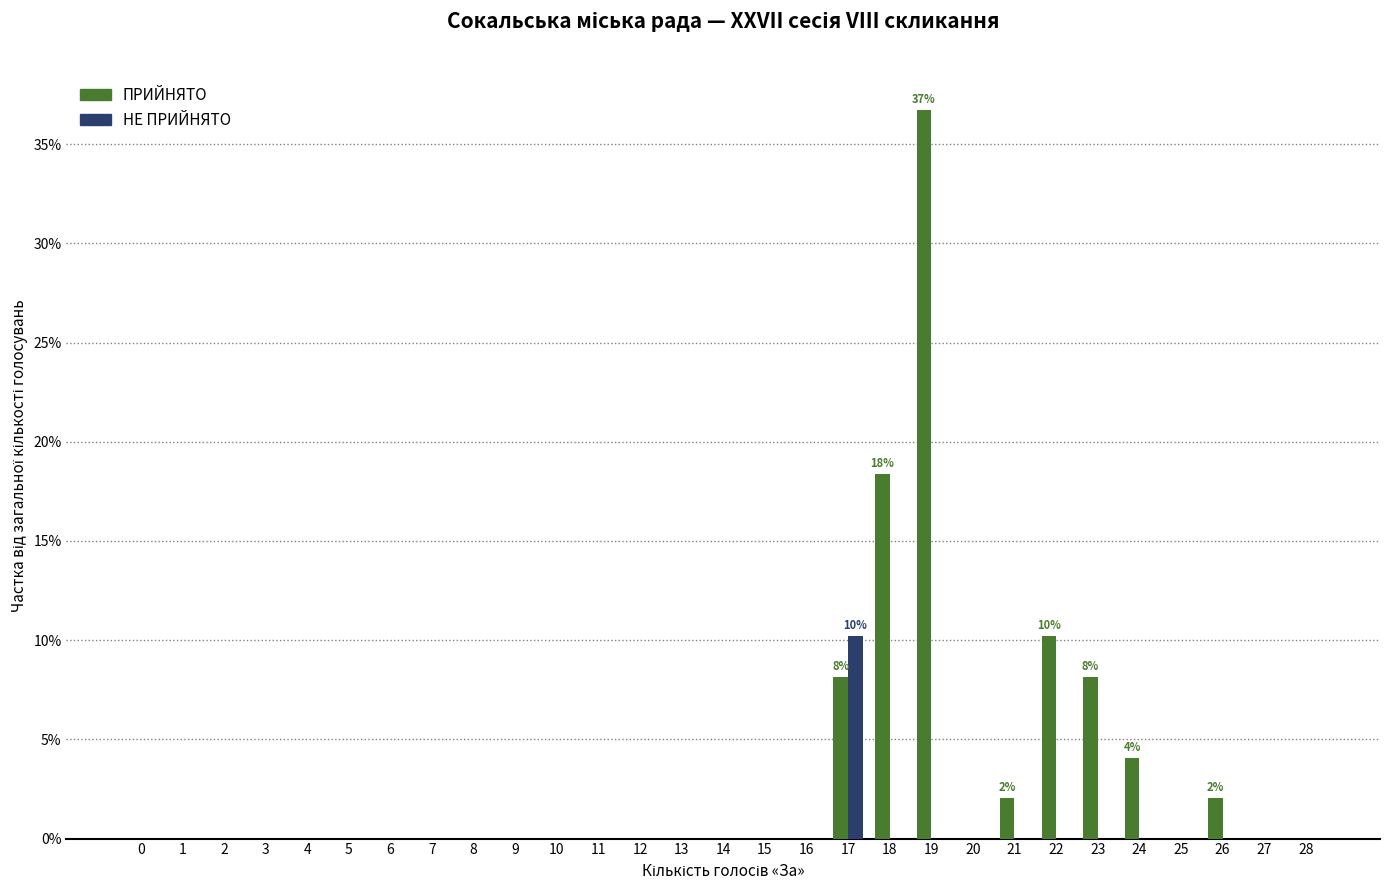

Is it true that ПРИЙНЯТО equals 0.0 at 14?

True